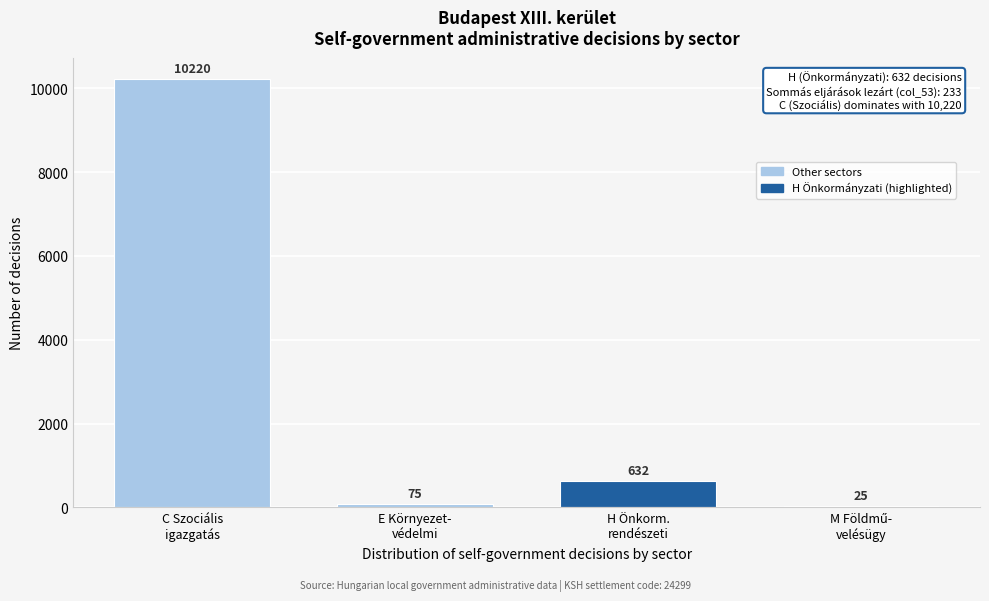

What is the sum of all values?

10952